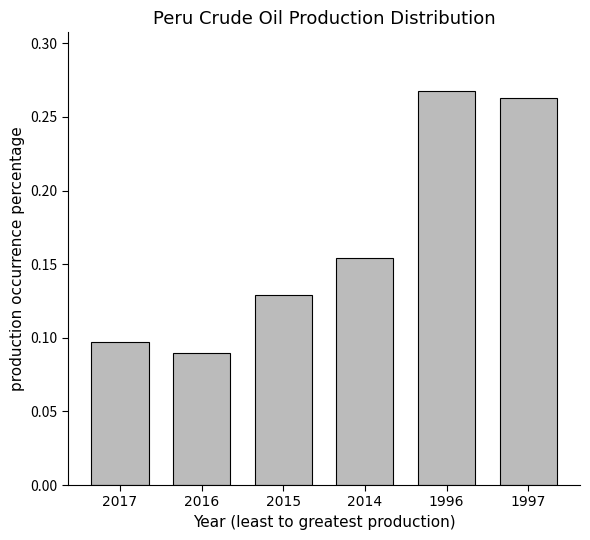

Rank the categories by value from lowest to highest.

2016, 2017, 2015, 2014, 1997, 1996